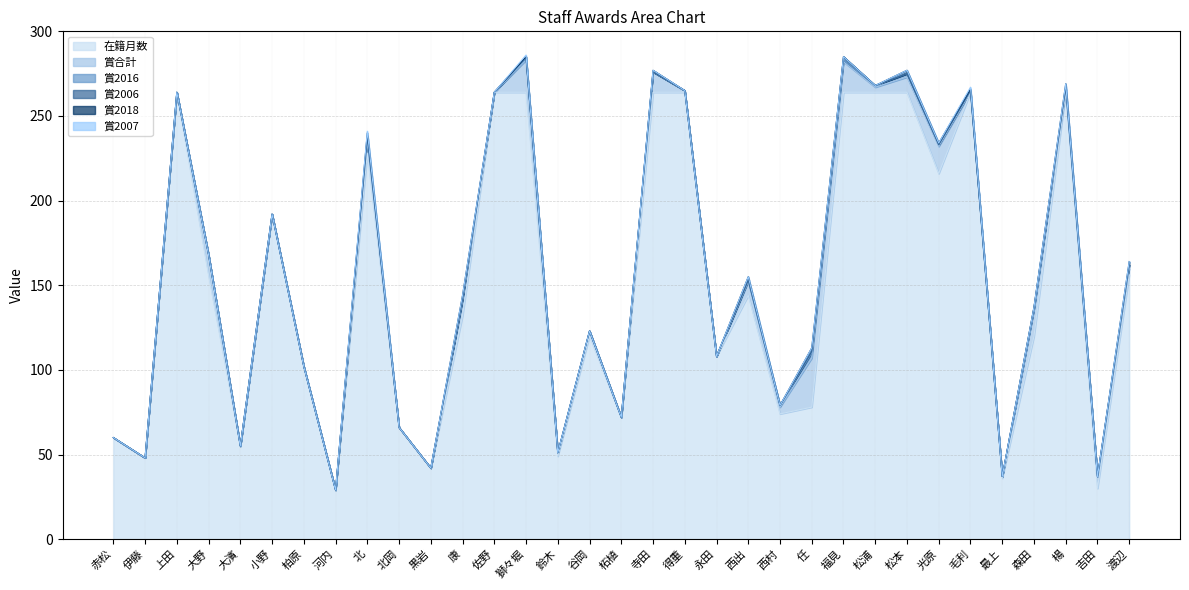

What are all the series names shown in the legend?

在籍月数, 賞合計, 賞2016, 賞2006, 賞2018, 賞2007